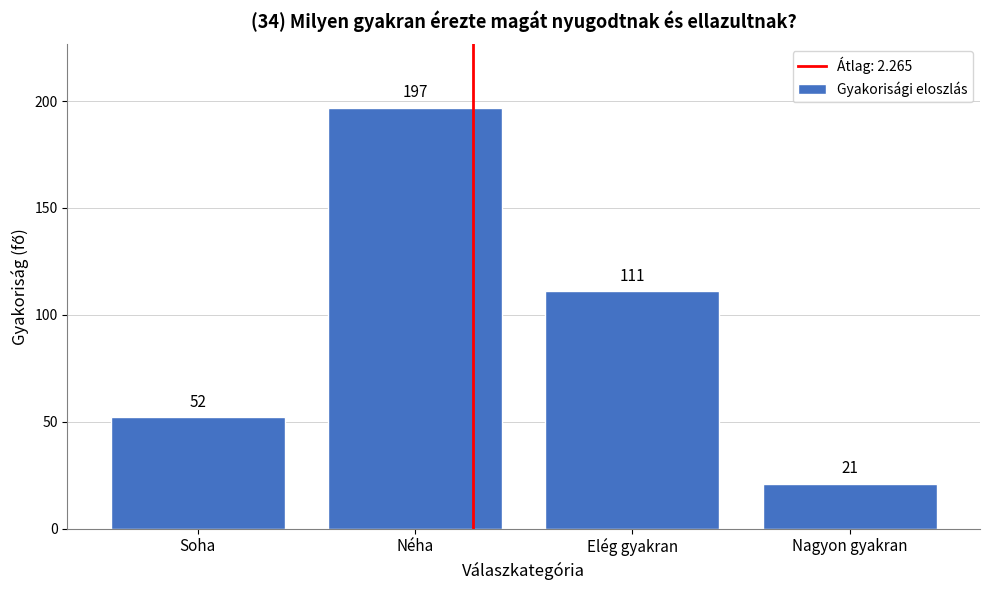

Reading left to right, list all the values displayed in this chart.

Soha=52	Néha=197	Elég gyakran=111	Nagyon gyakran=21